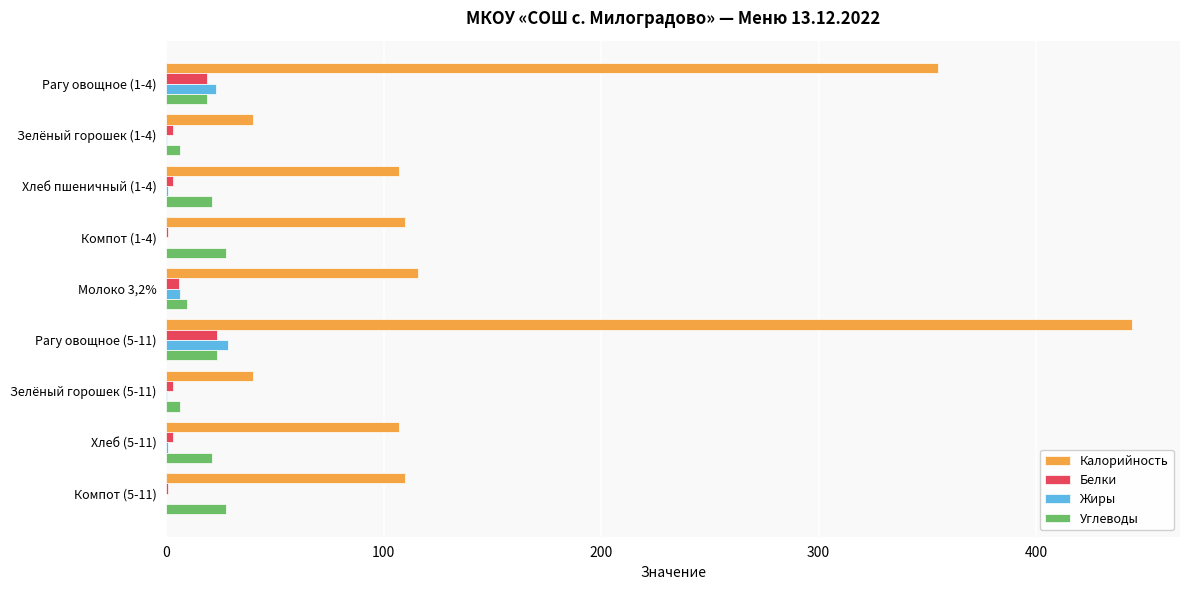

Which series has the largest total across all categories?

Калорийность